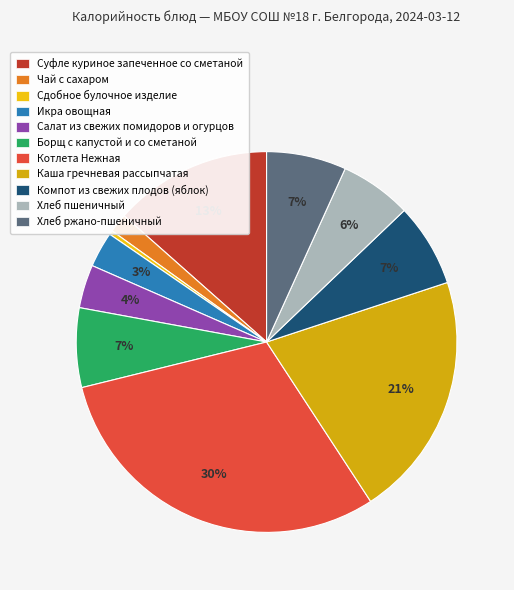

What percentage is the Котлета Нежная slice, to the nearest percent?

30%